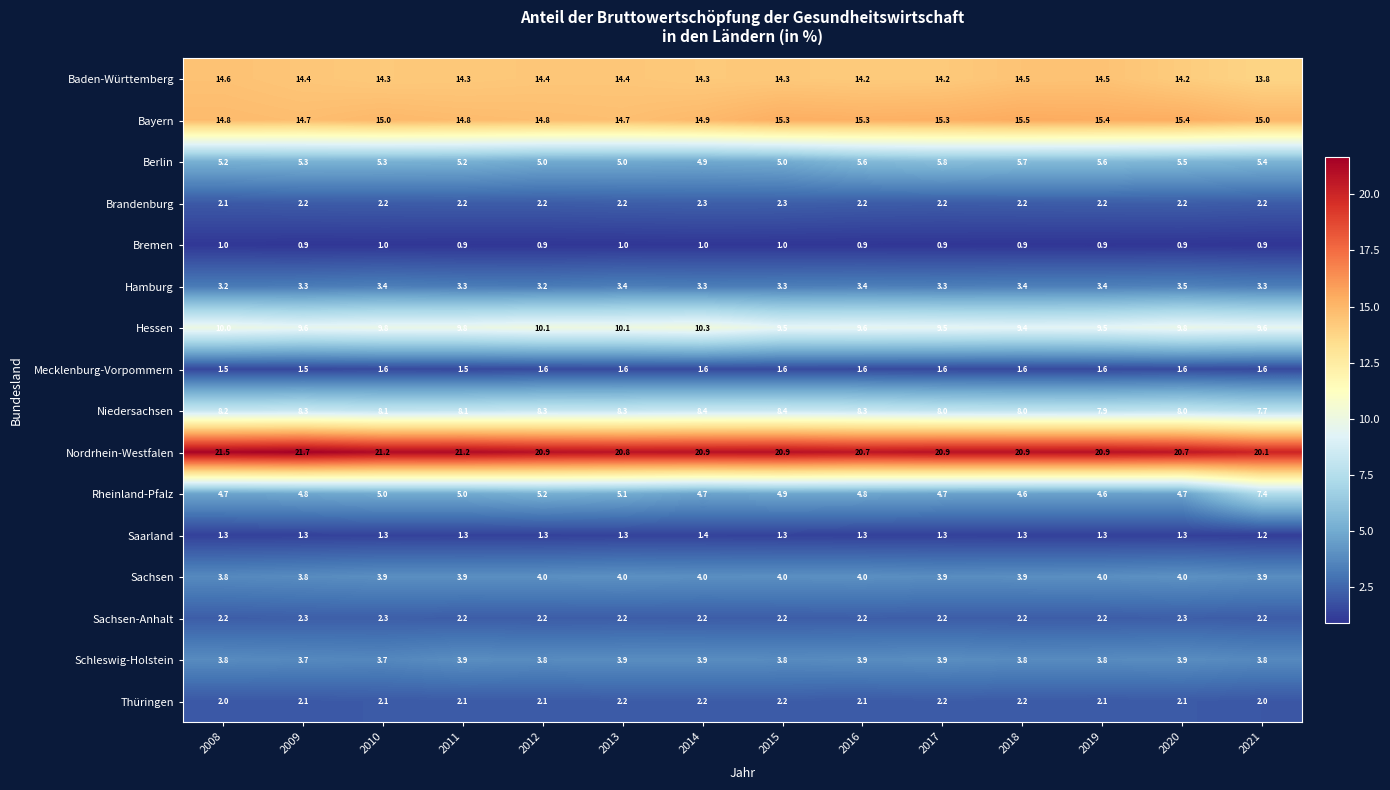

At which category does the chart reach its peak across all series?

2009